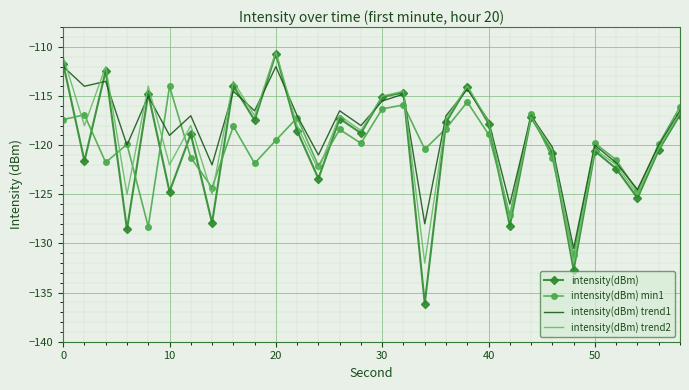

What is the minimum value for intensity(dBm) trend2?

-132.0